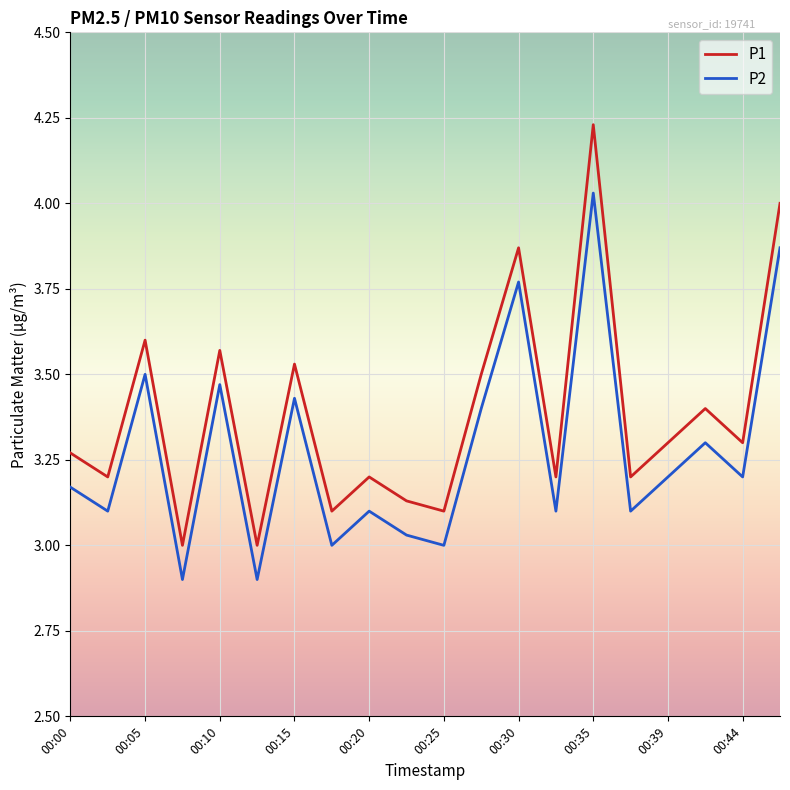

True or false: P2 has more than 0 points higher than both neighbors.

True